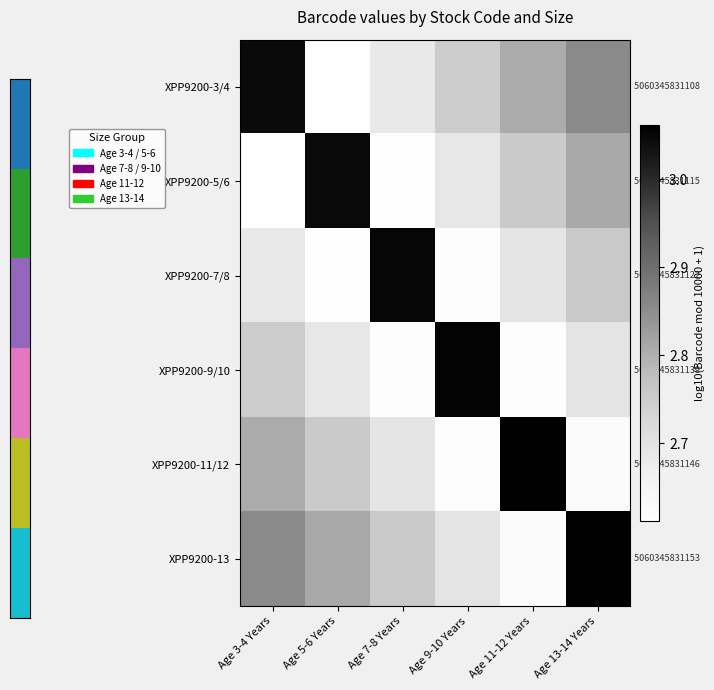

Between Age 11-12 Years and Age 13-14 Years, which is larger?

Age 13-14 Years